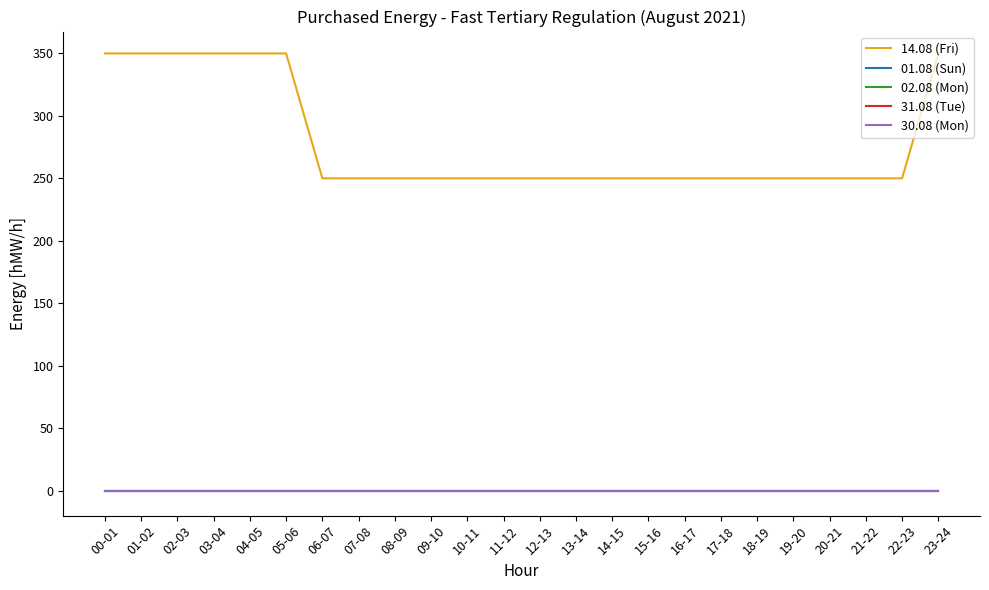

At which label does 01.08 (Sun) reach its minimum?

00-01